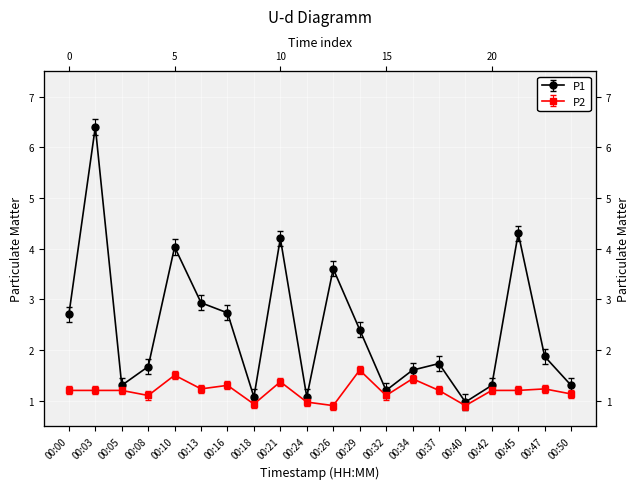

True or false: P2 and P1 intersect in this chart.

False